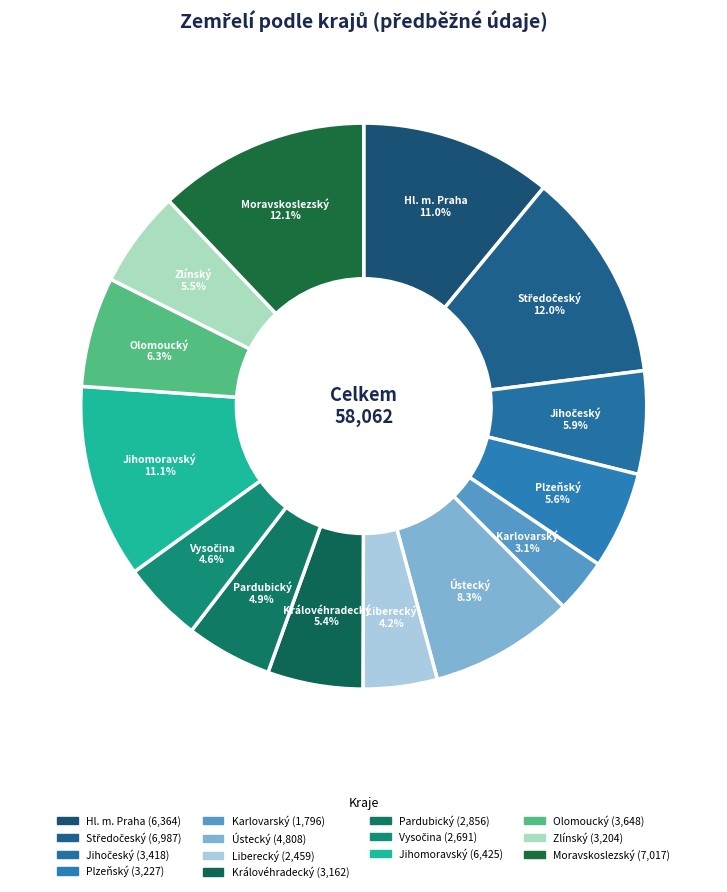

To the nearest percent, what percentage of the pie is Karlovarský?

3%